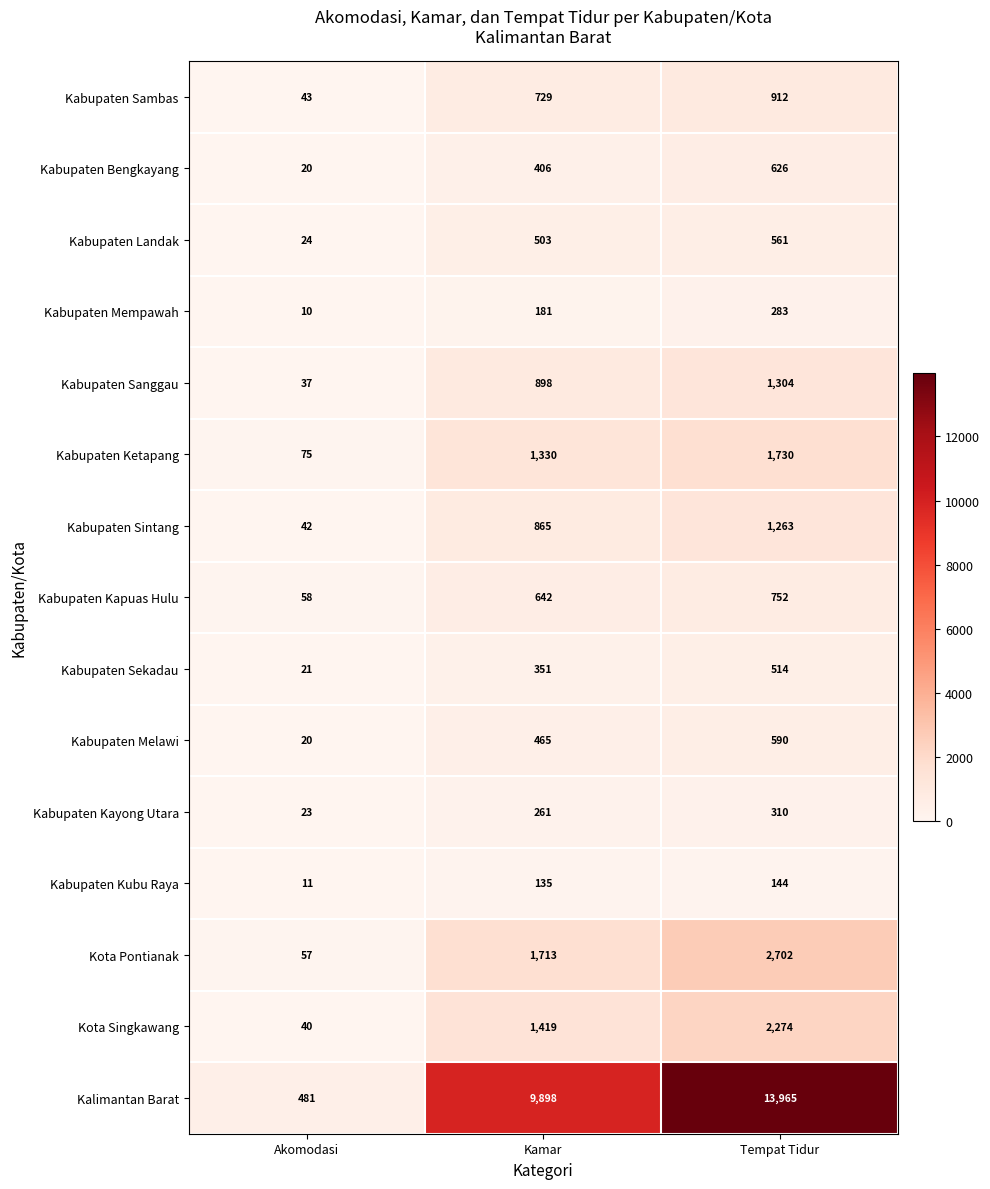

Which series has the widest spread of values?

Kalimantan Barat